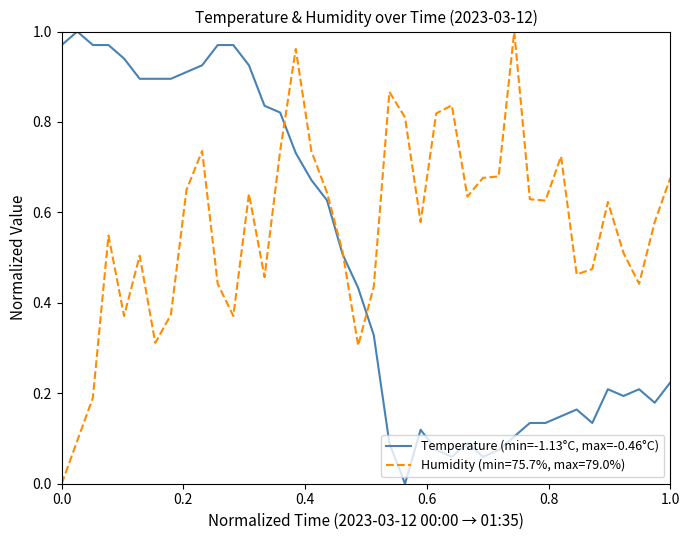

List the series in order of their overall mean, highest first.

Humidity (min=75.7%, max=79.0%), Temperature (min=-1.13°C, max=-0.46°C)